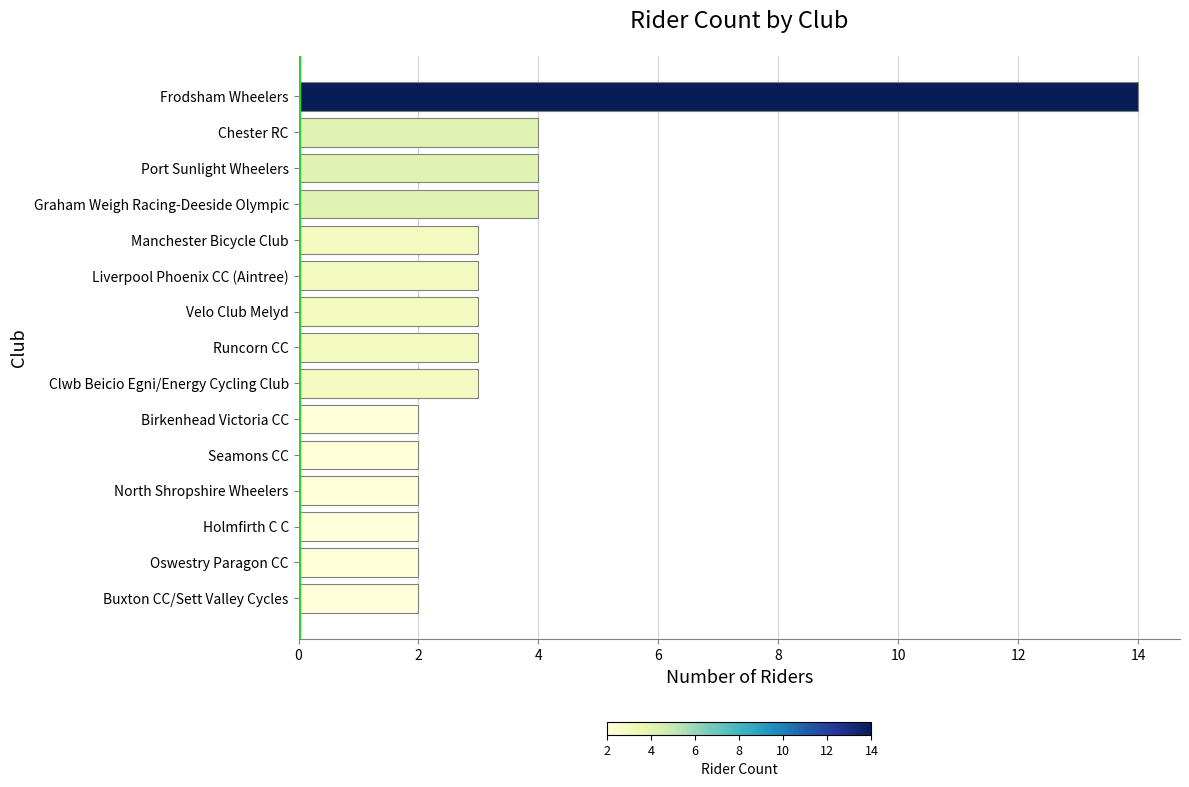

What is the label of the 5th bar from the bottom?

Seamons CC